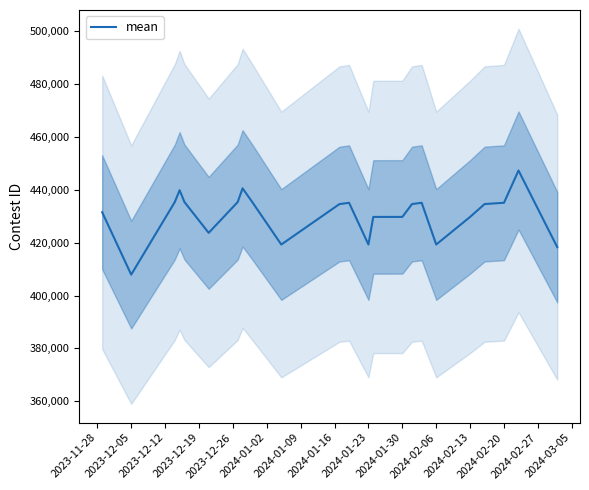

Reading left to right, what are all the values shown in this chart?

431550	407912	435398	439873	435402	423731	435405	440588	435408	419311	434609	435118	419315	429764	429767	434637	435119	419319	429772	434639	435120	447344	418319